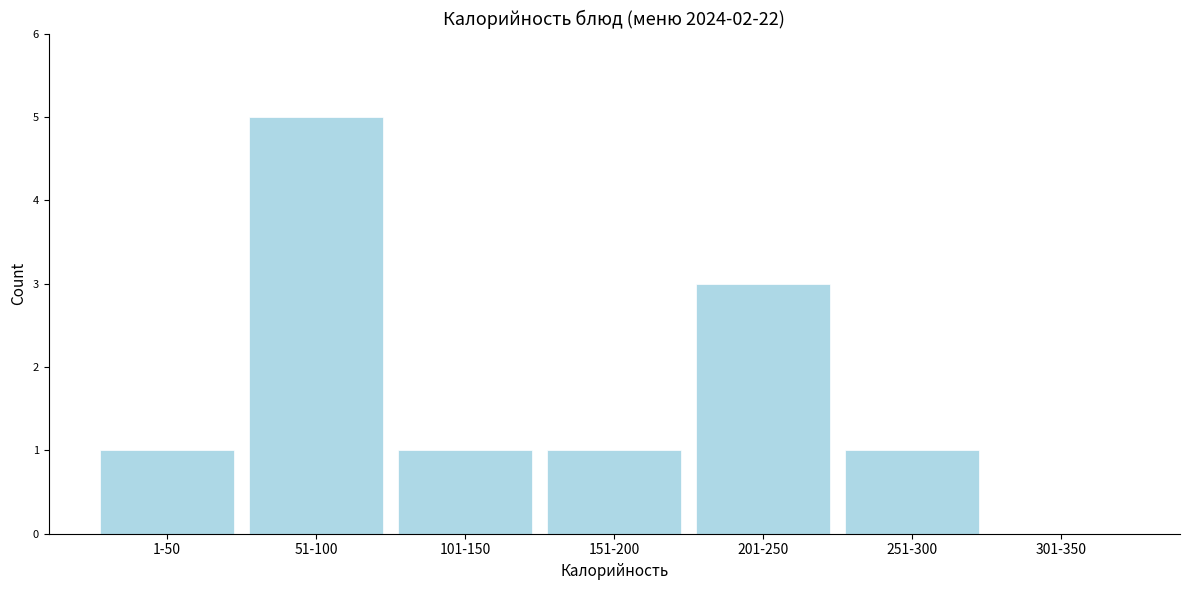

Reading left to right, list all the values displayed in this chart.

1-50=1	51-100=5	101-150=1	151-200=1	201-250=3	251-300=1	301-350=0